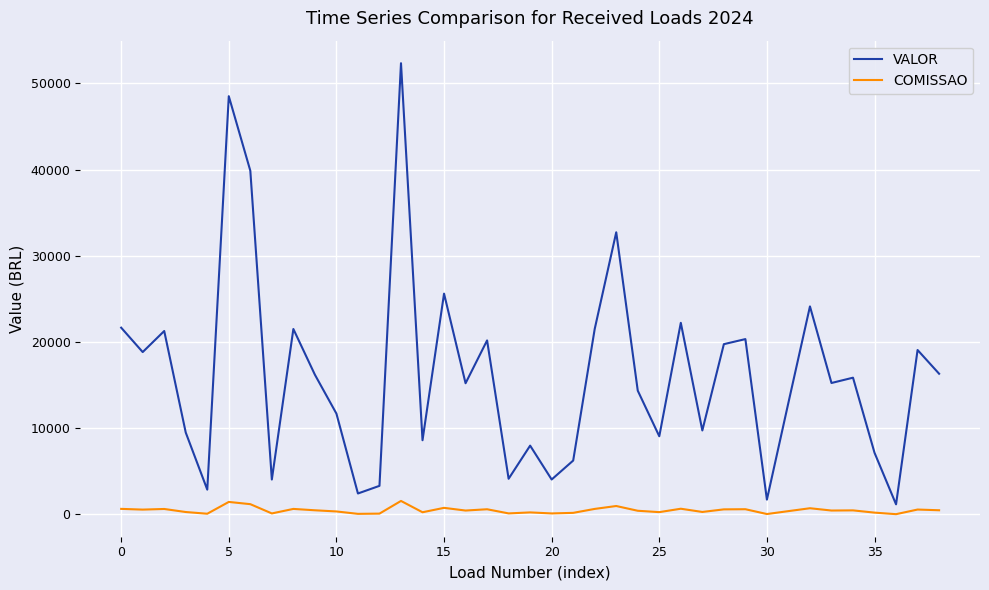

Rank the series by their maximum value, from highest to lowest.

VALOR, COMISSAO